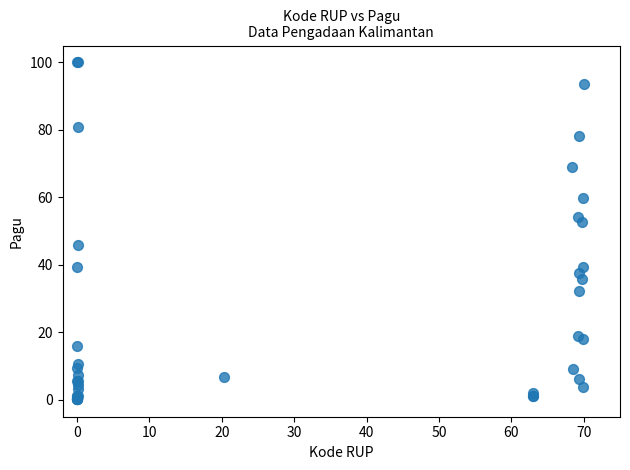

What Y value in the scatter plot is closest to 50?

52.6